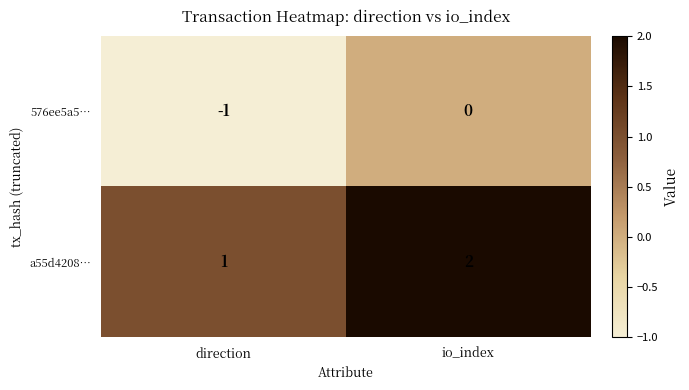

Is it true that a55d4208… equals 2 at direction?

False